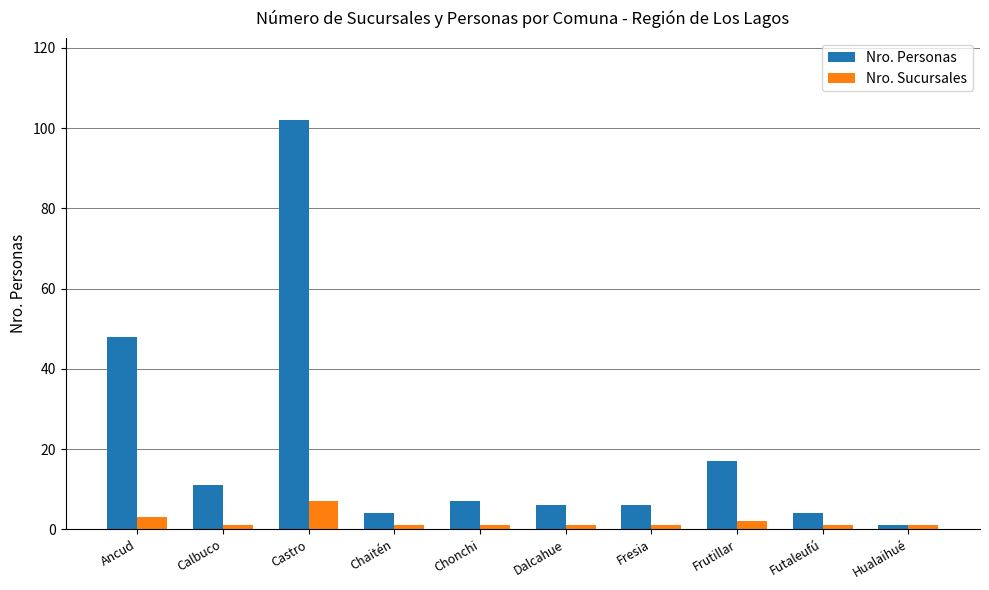

At Calbuco, list the series in order from smallest to largest.

Nro. Sucursales, Nro. Personas